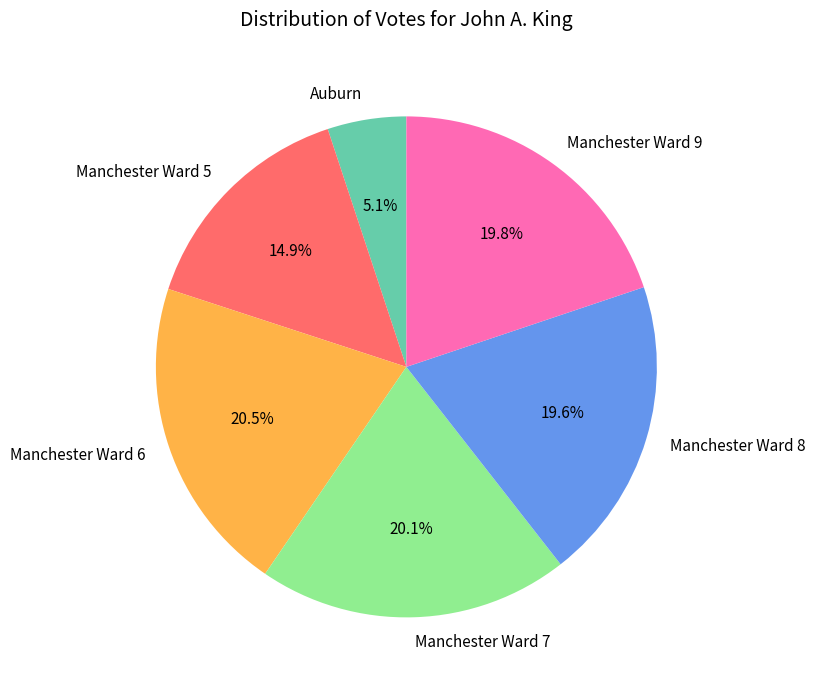

How many slices are in this pie chart?

6